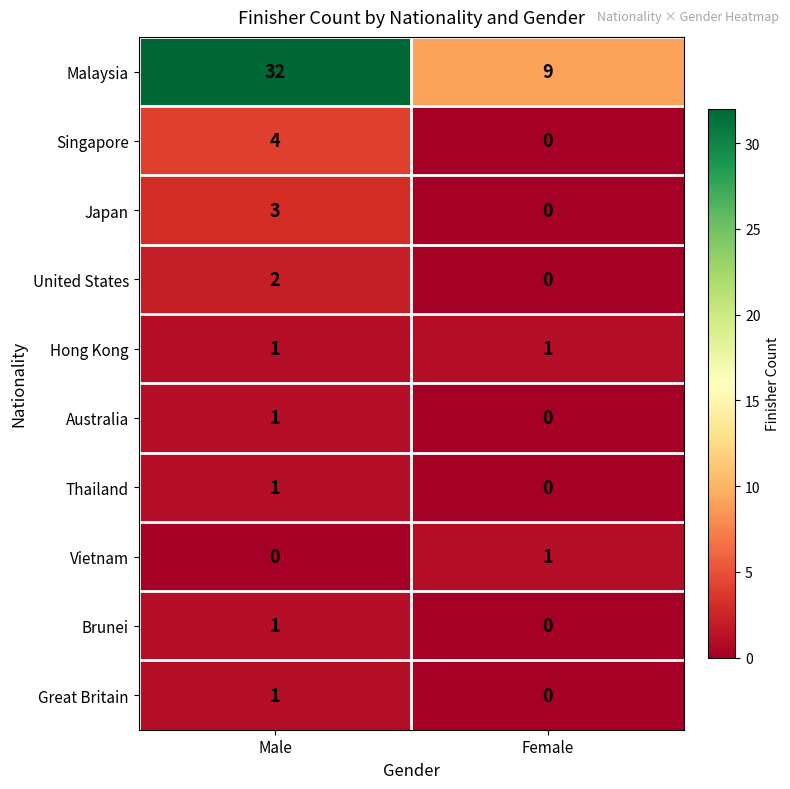

Reading left to right, extract all data points from this chart.

Malaysia: Male=32	Female=9
Singapore: Male=4	Female=0
Japan: Male=3	Female=0
United States: Male=2	Female=0
Hong Kong: Male=1	Female=1
Australia: Male=1	Female=0
Thailand: Male=1	Female=0
Vietnam: Male=0	Female=1
Brunei: Male=1	Female=0
Great Britain: Male=1	Female=0